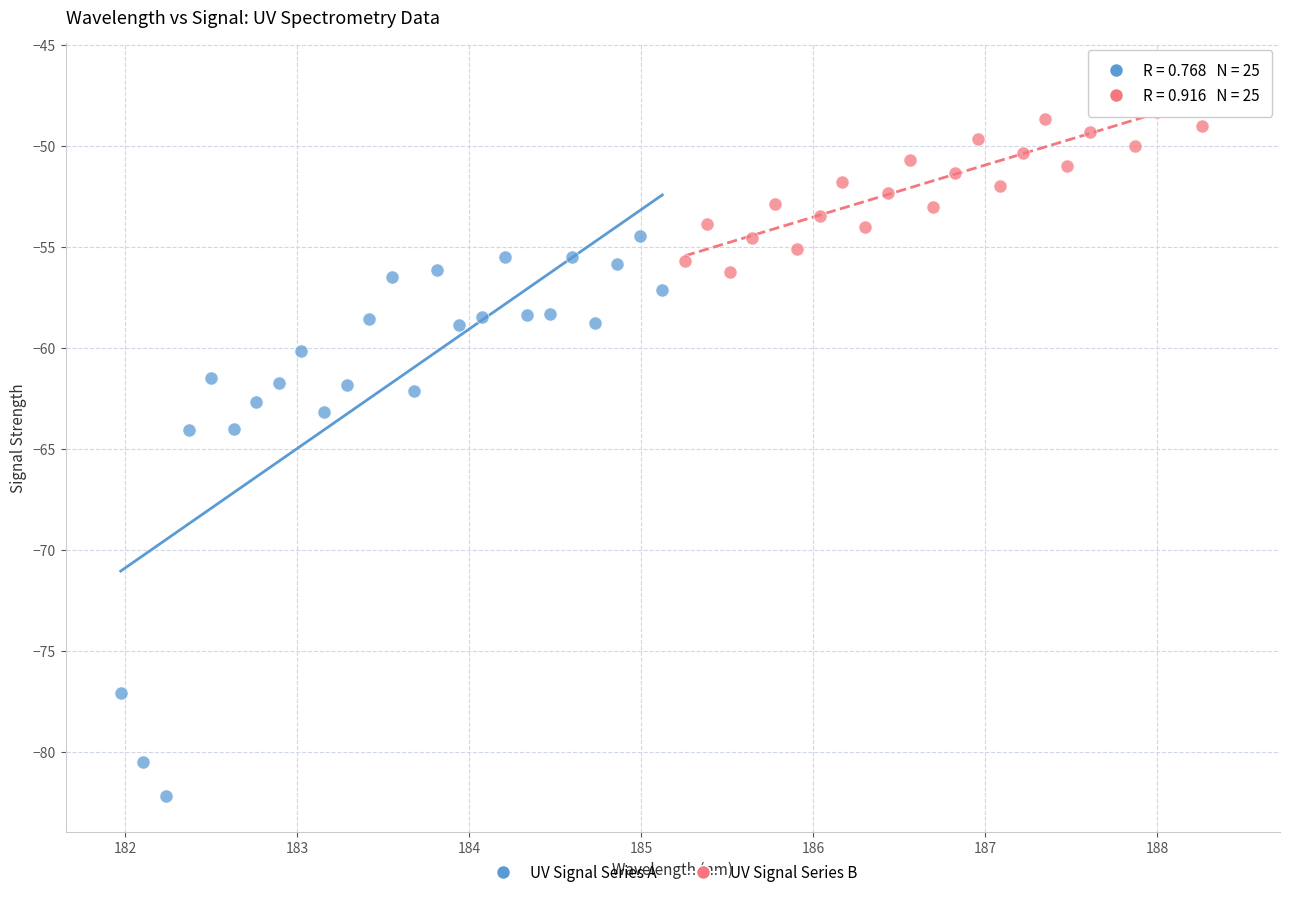

Which series reaches the maximum Y coordinate?

UV Signal Series B